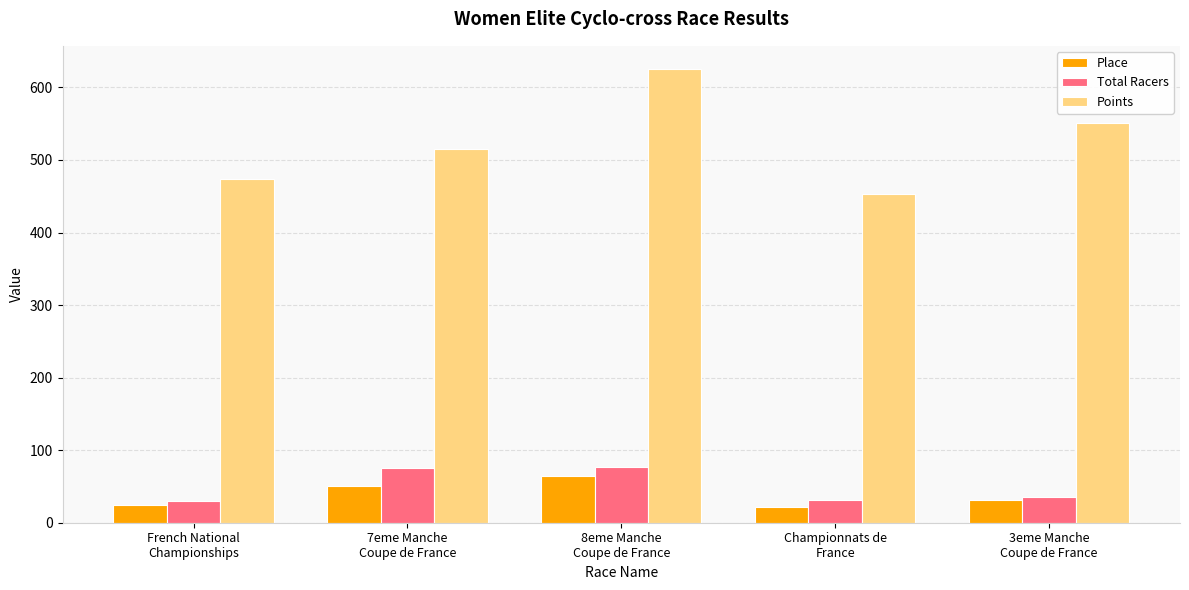

What is the greatest value displayed?

626.0